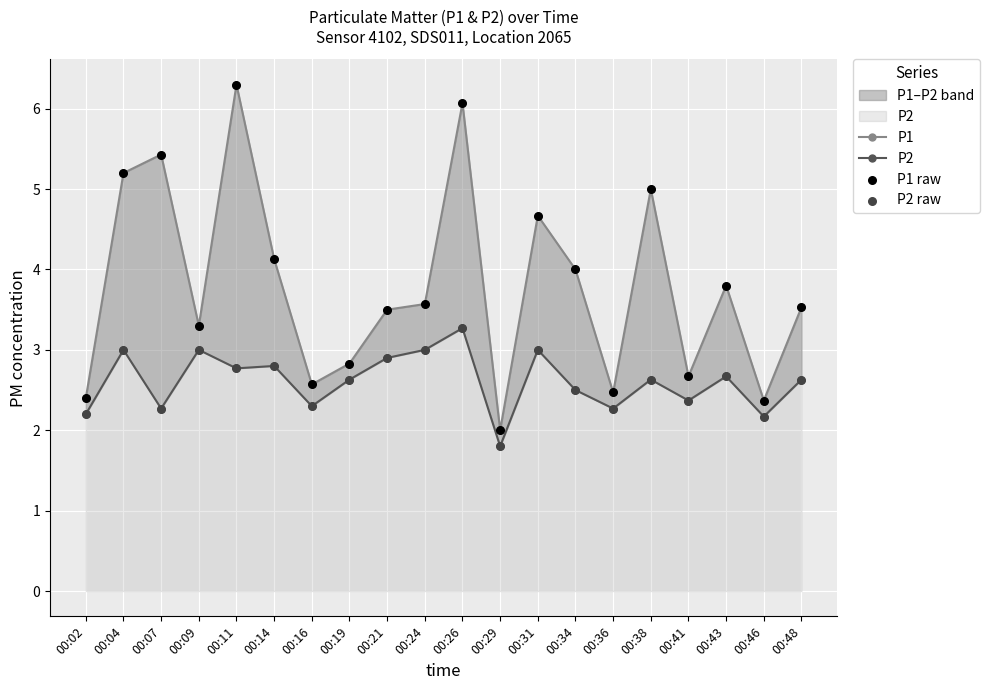

What are all the series names shown in the legend?

P1, P2, P1 raw, P2 raw